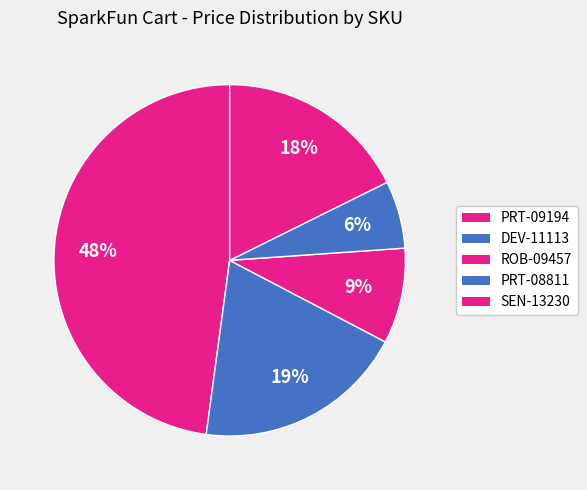

Rank the categories by value from lowest to highest.

PRT-08811, ROB-09457, SEN-13230, DEV-11113, PRT-09194